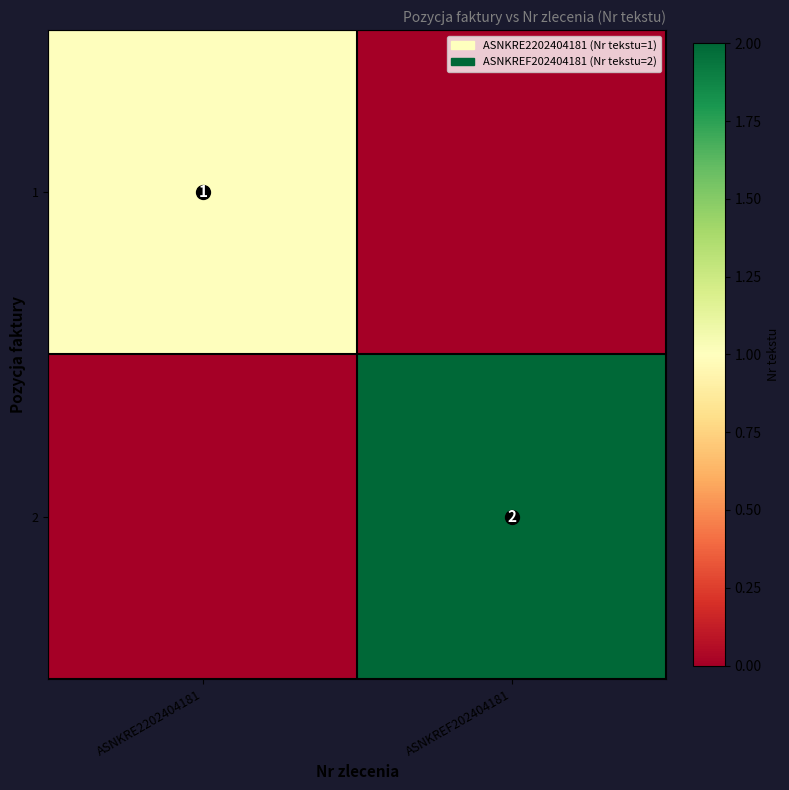

True or false: 2 has a value of 2 at ASNKREF202404181.

True